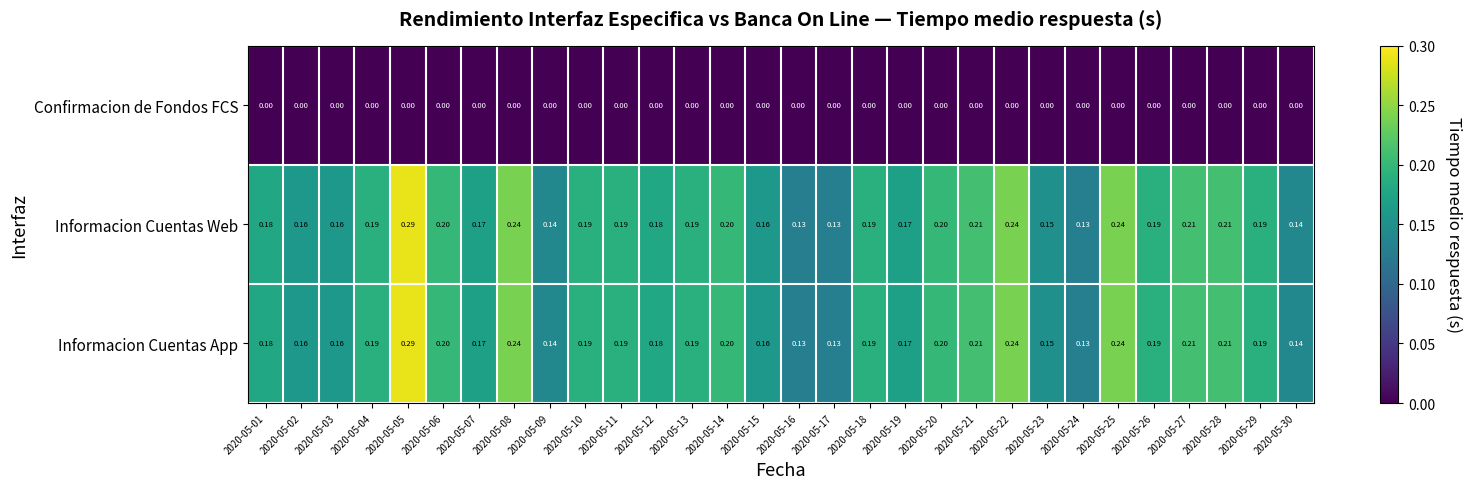

Is the value of Informacion Cuentas Web at 2020-05-08 greater than the value of Confirmacion de Fondos FCS at 2020-05-19?

Yes